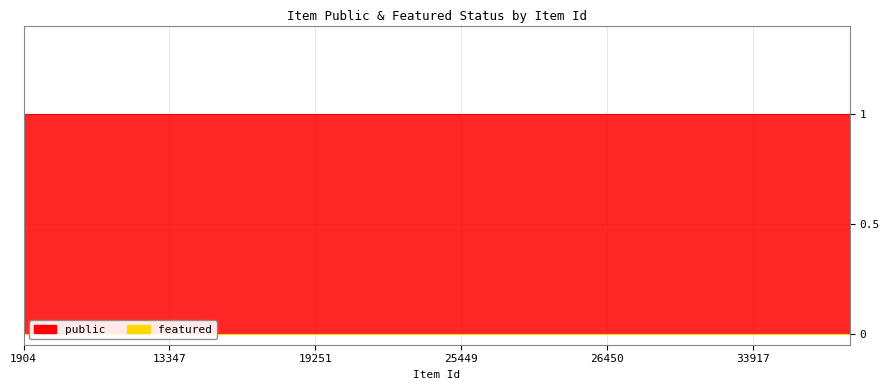

How many categories are shown in the chart?

18